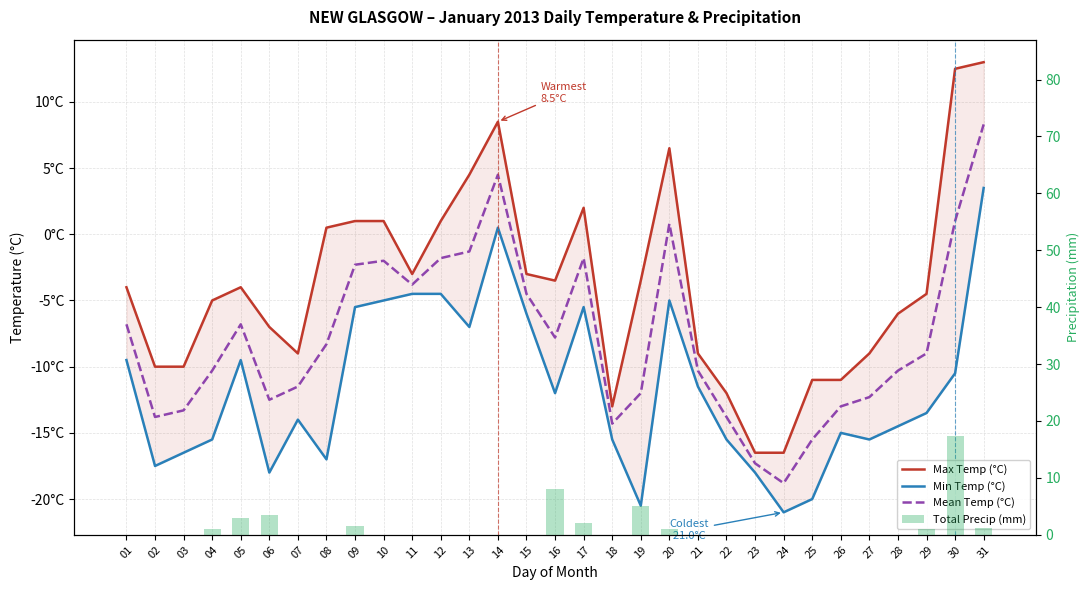

Which category has the lowest value in the Min Temp (°C) series?

24